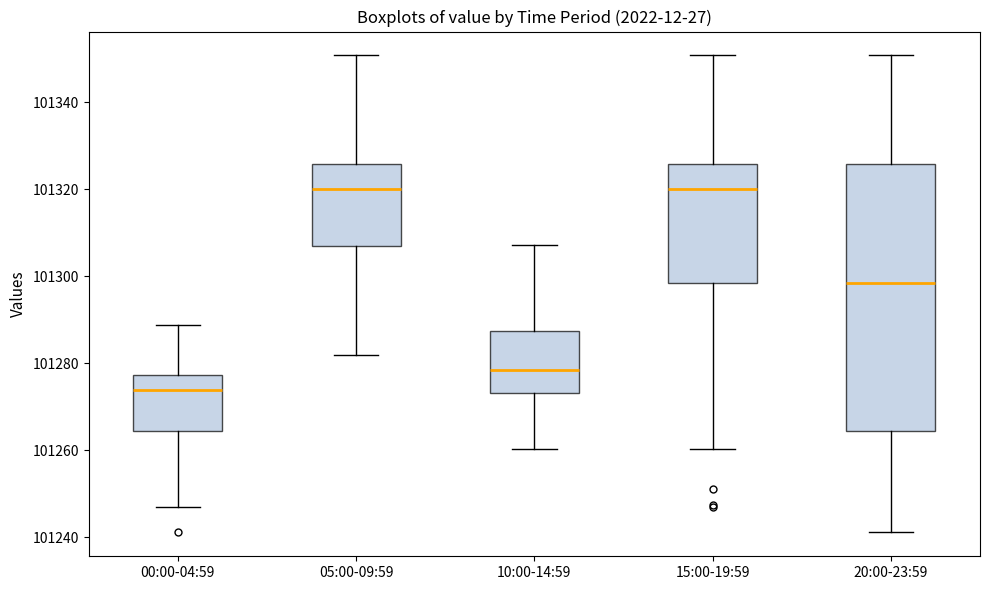

Reading left to right, read every box against the y-axis: the position of its median line, the range the box covers, and the ends of its whiskers. The values are not printed on the chart, so give them approximately, as read against the axis.

00:00-04:59: median 101274, box 101264 to 101278, whiskers 101248 to 101288
05:00-09:59: median 101320, box 101306 to 101326, whiskers 101282 to 101350
10:00-14:59: median 101278, box 101274 to 101288, whiskers 101260 to 101308
15:00-19:59: median 101320, box 101298 to 101326, whiskers 101260 to 101350
20:00-23:59: median 101298, box 101264 to 101326, whiskers 101242 to 101350